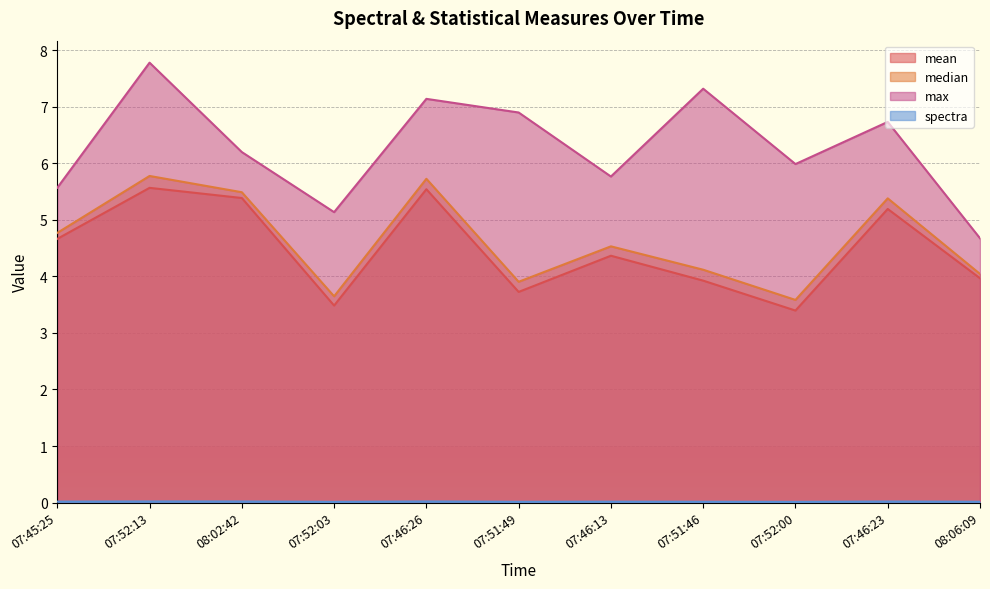

What is the difference between the highest and lowest values at 07:52:00?

6.0